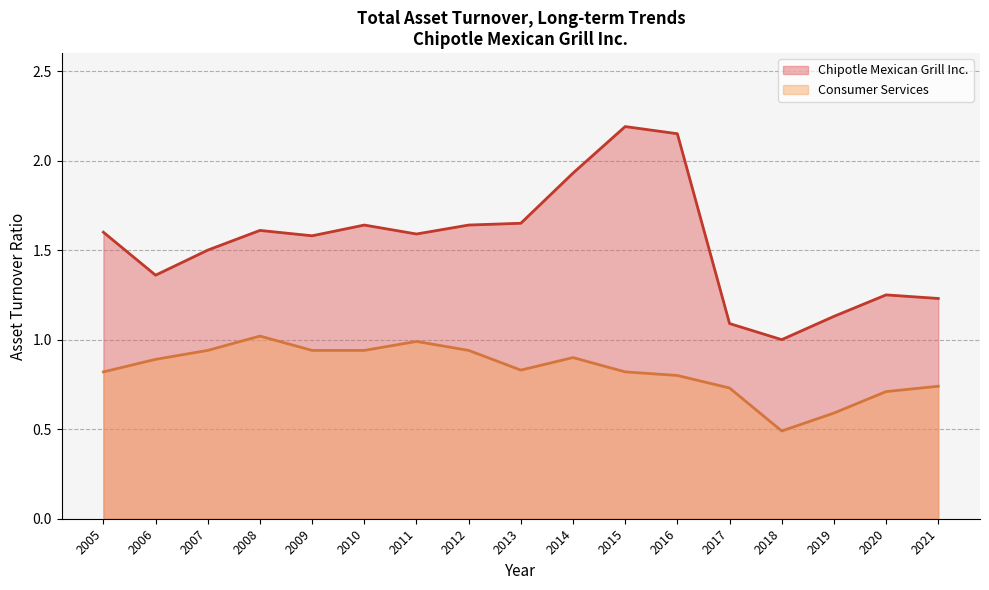

What is the value of the Chipotle Mexican Grill Inc. point at the 12th from the left?

2.1